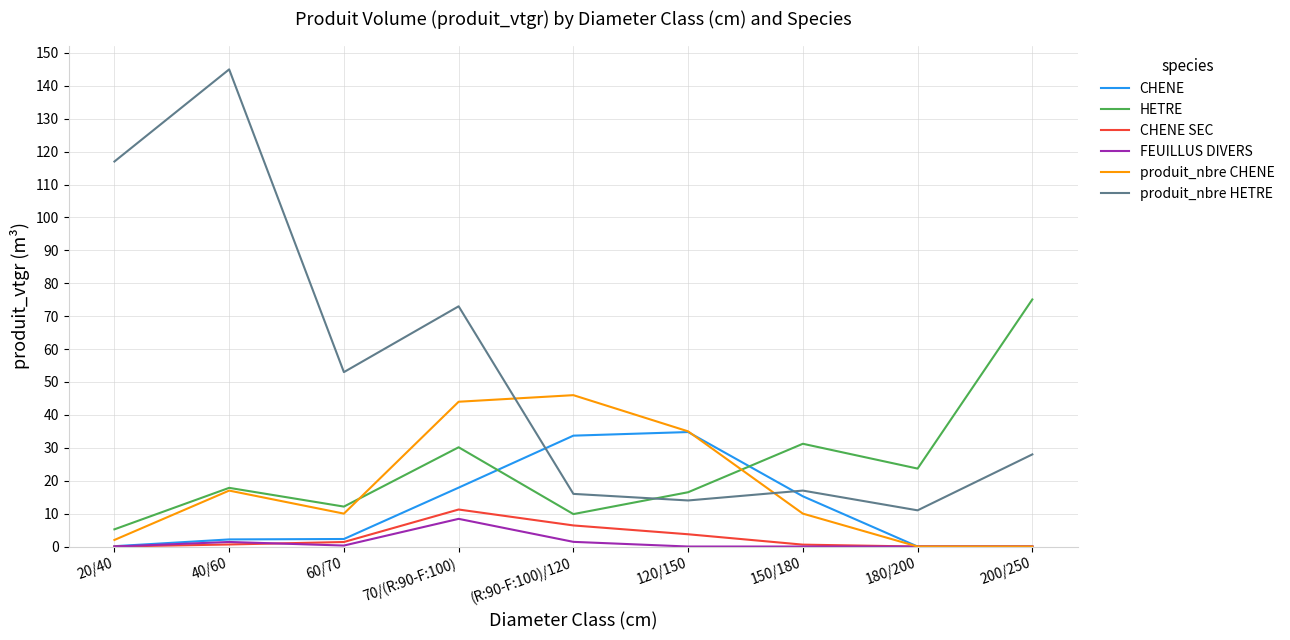

Count the number of categories in the chart.

9